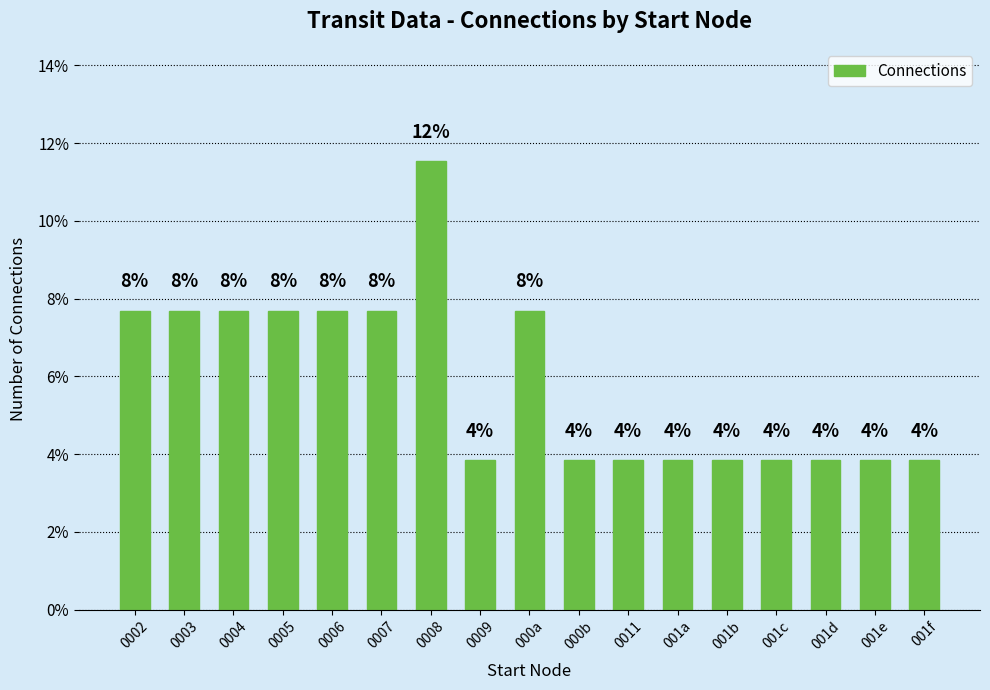

Does the chart contain any negative values?

No